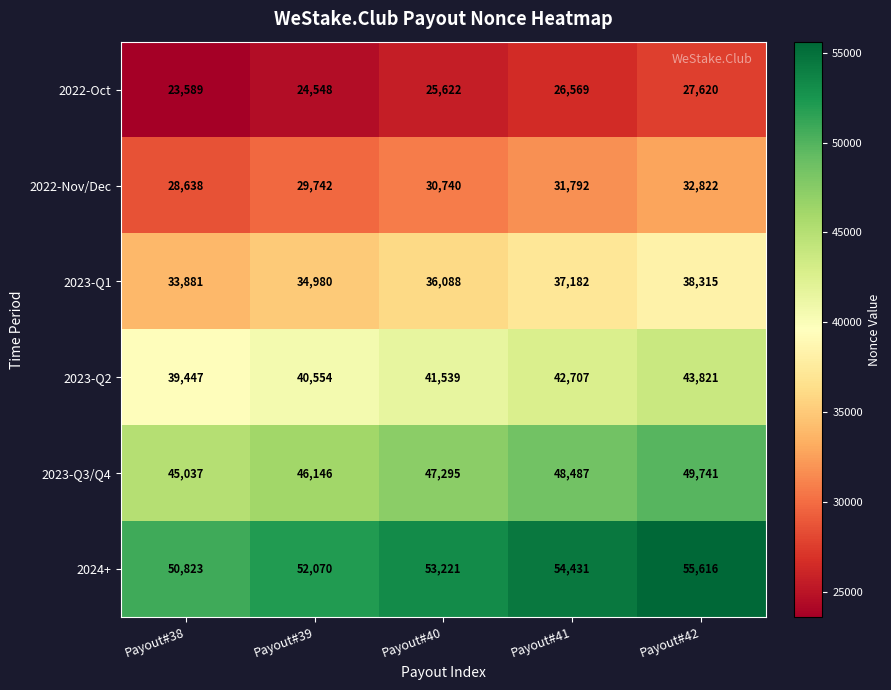

Which series has the largest range (max minus min)?

2024+